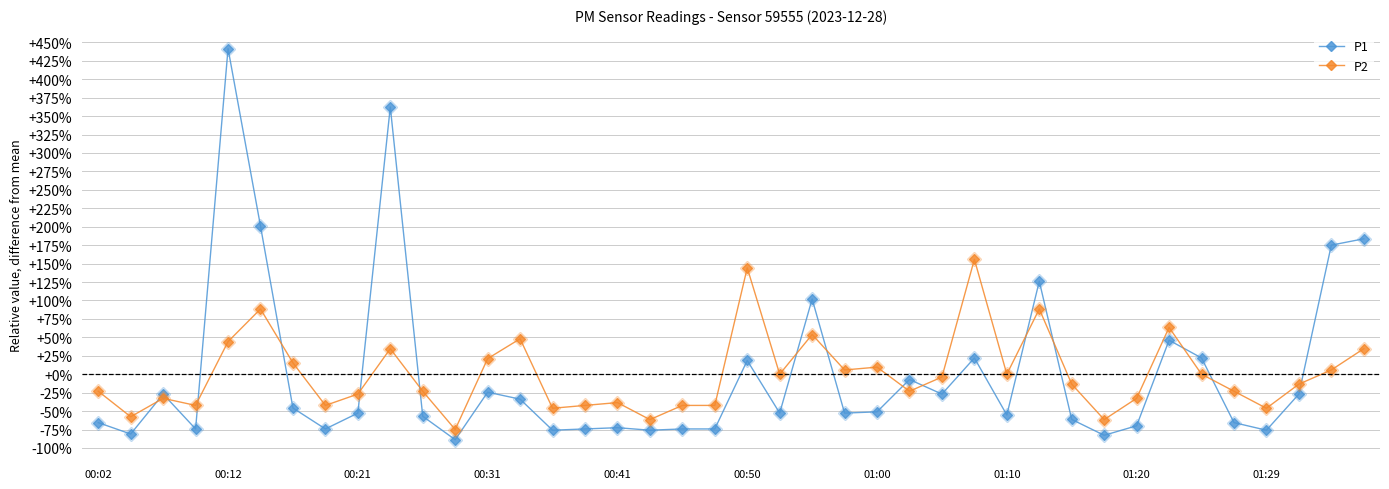

Which series ends up on top after the final intersection of P2 and P1?

P1